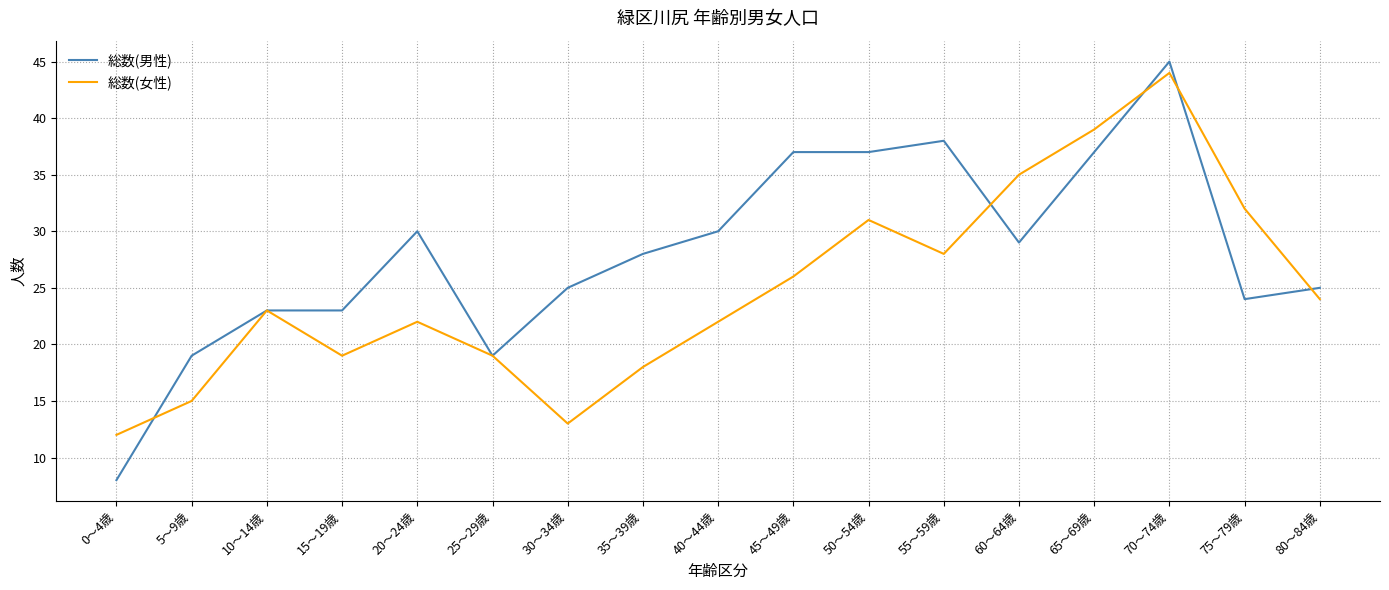

What position from the left is 5～9歳?

2